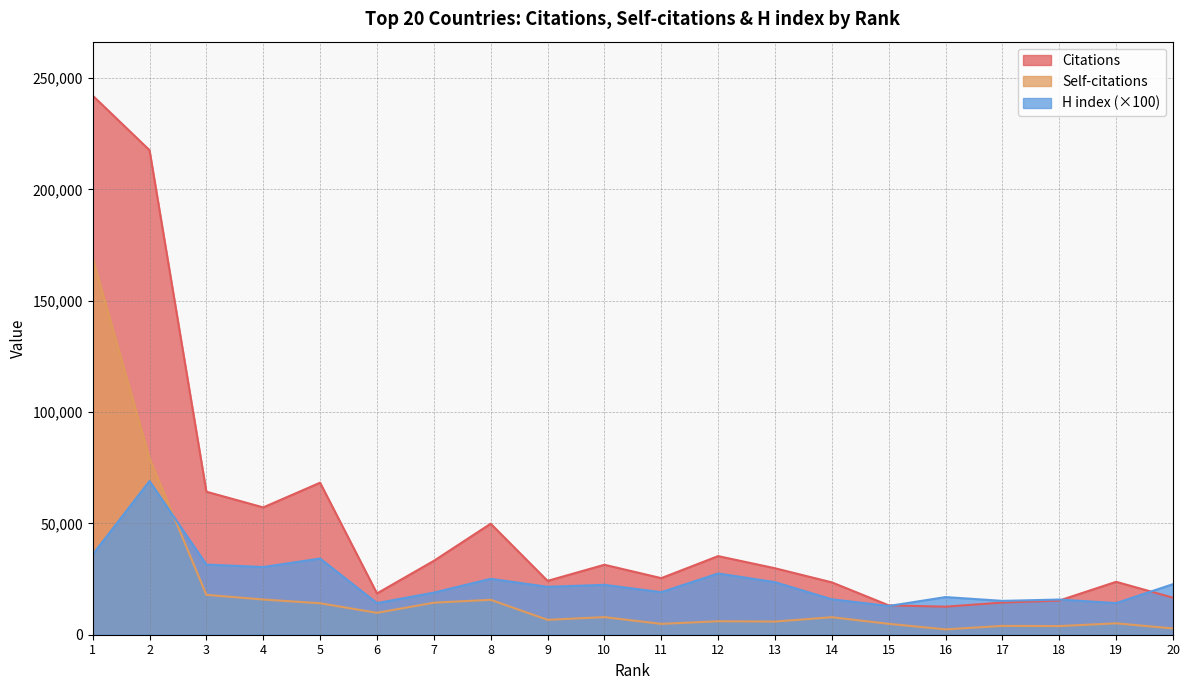

At 17, list the series in order from smallest to largest.

Self-citations, Citations, H index